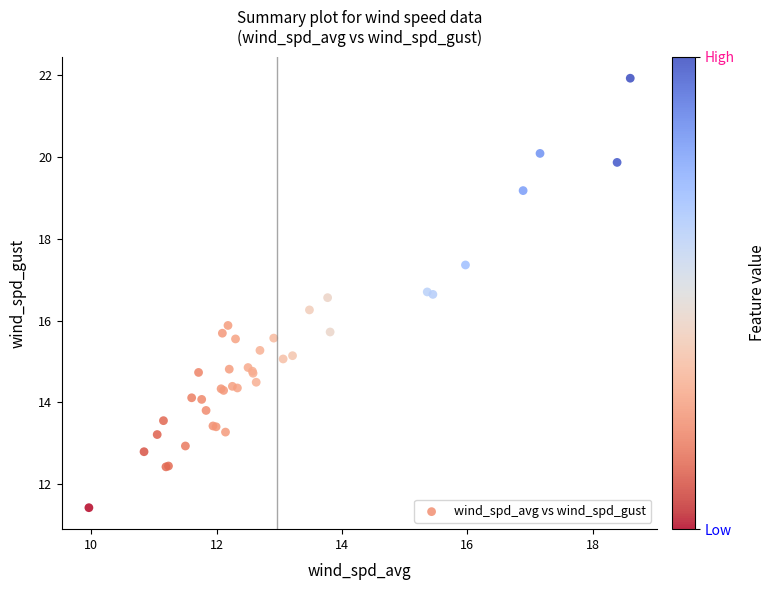

What Y value in the scatter plot is closest to 16?

15.9